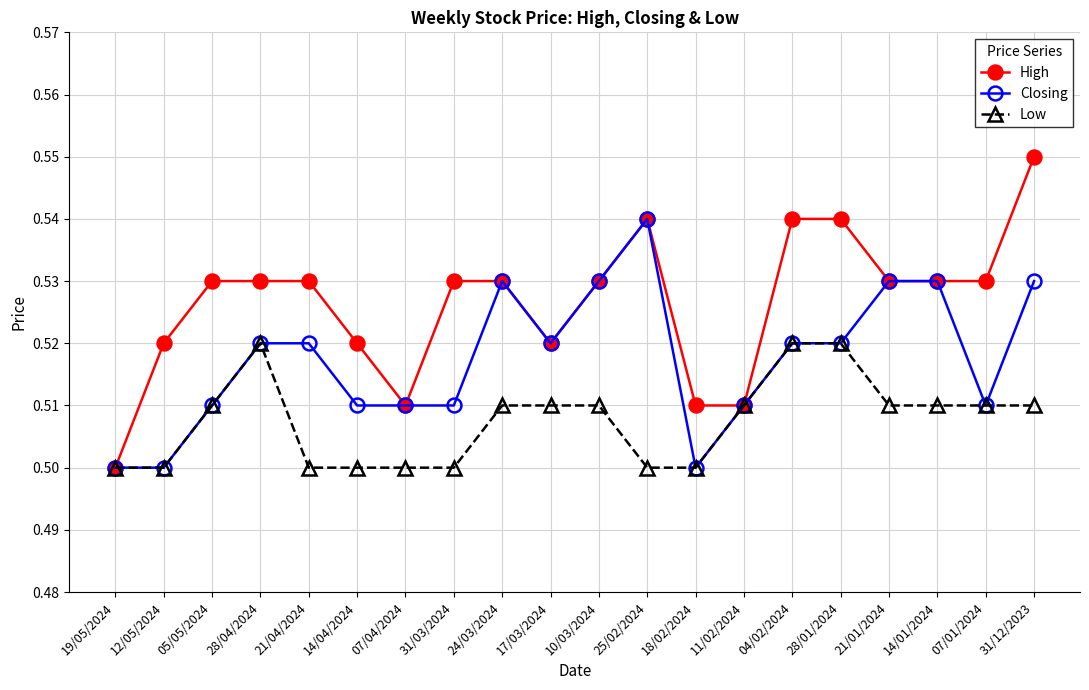

What are all the series names shown in the legend?

High, Closing, Low